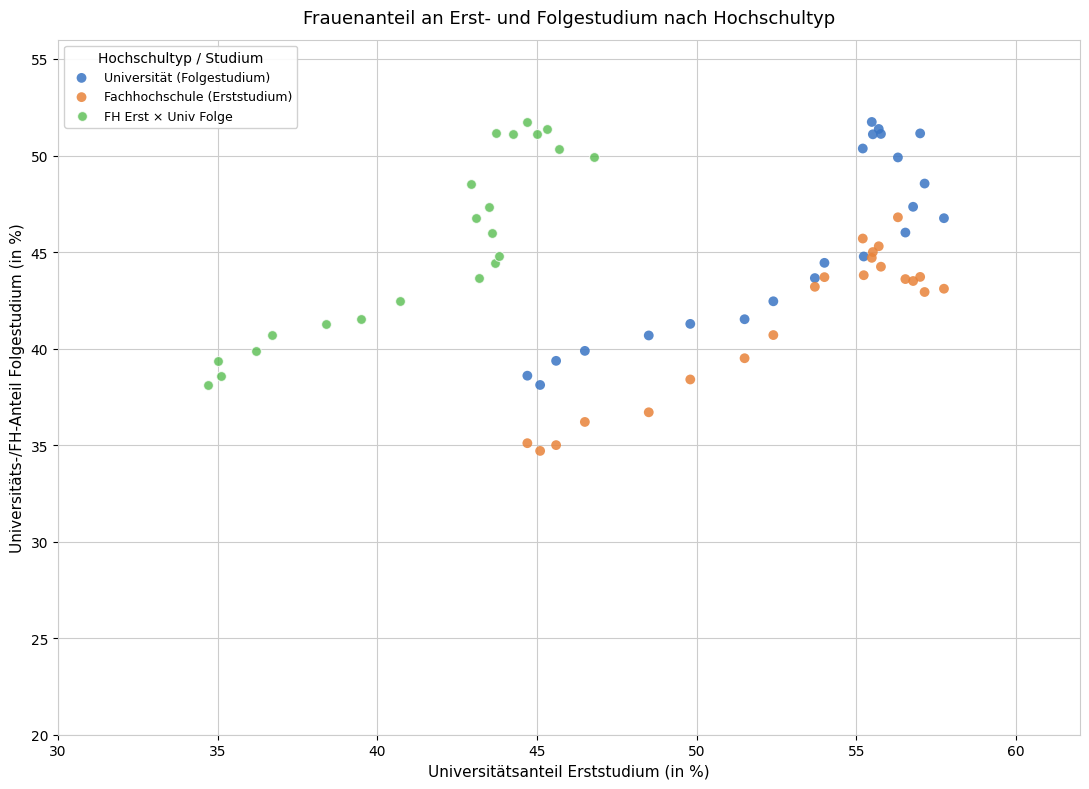

Which series reaches the minimum Y coordinate?

Fachhochschule (Erststudium)